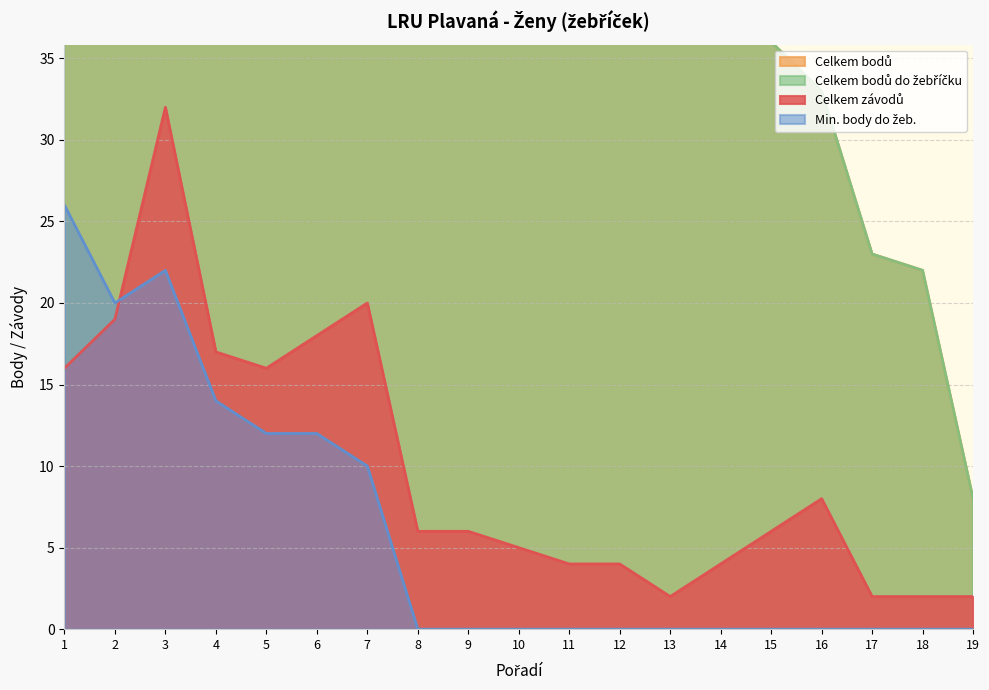

At which category does Celkem závodů reach its first local valley?

5